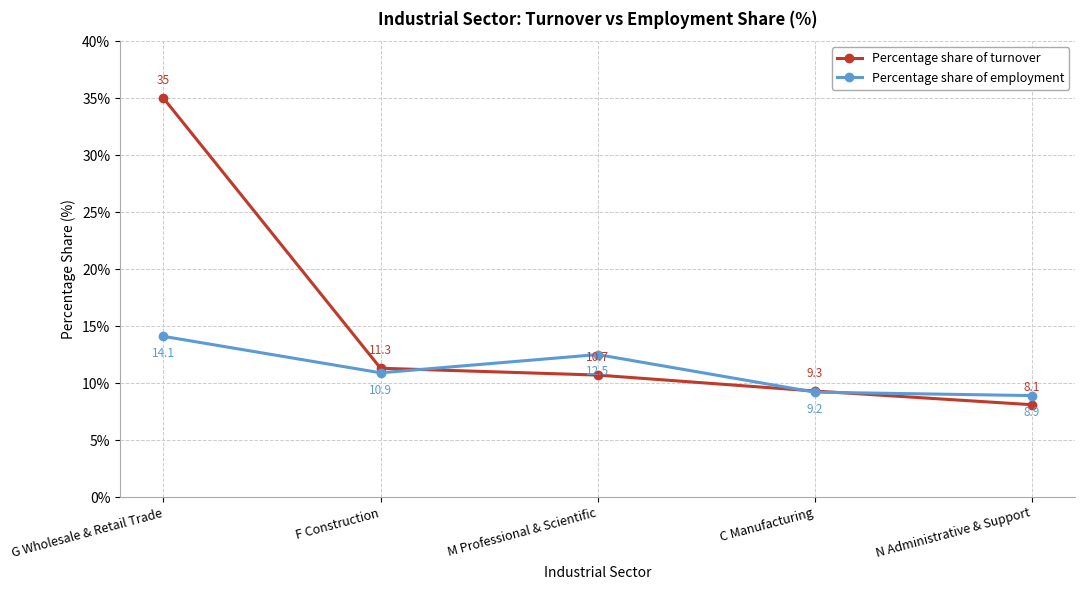

Is the value of Percentage share of turnover at G Wholesale & Retail Trade greater than the value of Percentage share of employment at C Manufacturing?

Yes